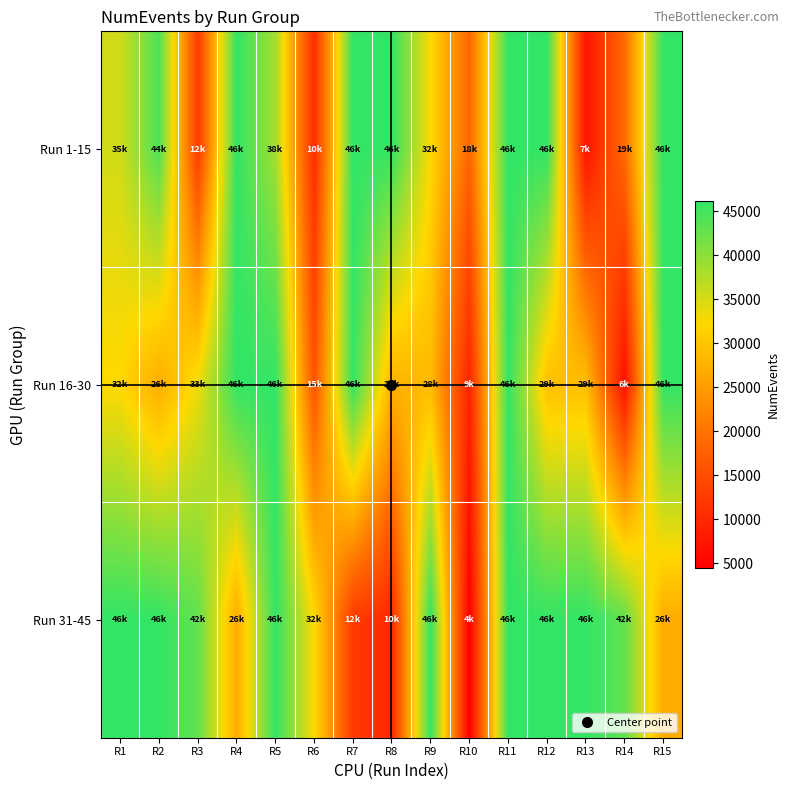

At which category is the sum across all series the highest?

R11